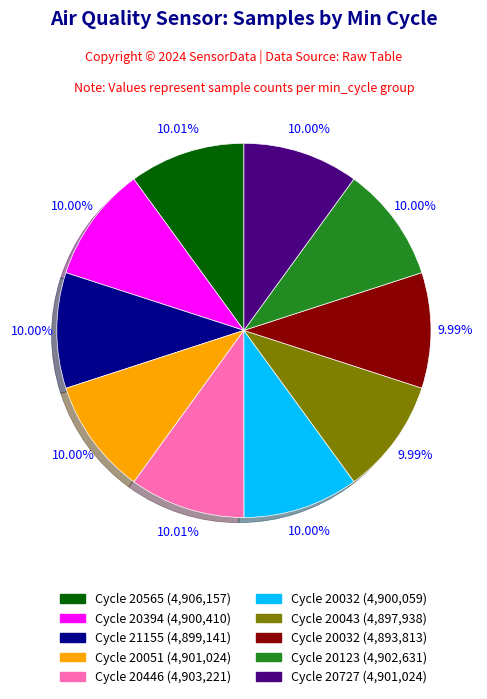

Is there a majority slice in this chart?

No